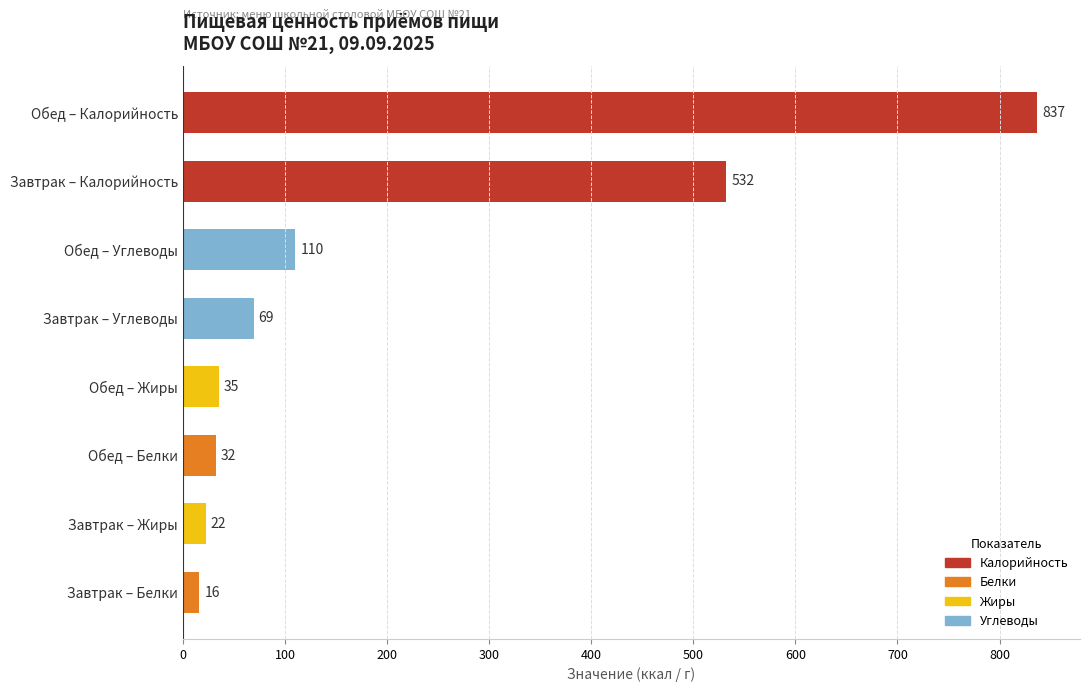

Approximately how many times larger is the value at Обед – Калорийность compared to Обед – Белки?

26.2